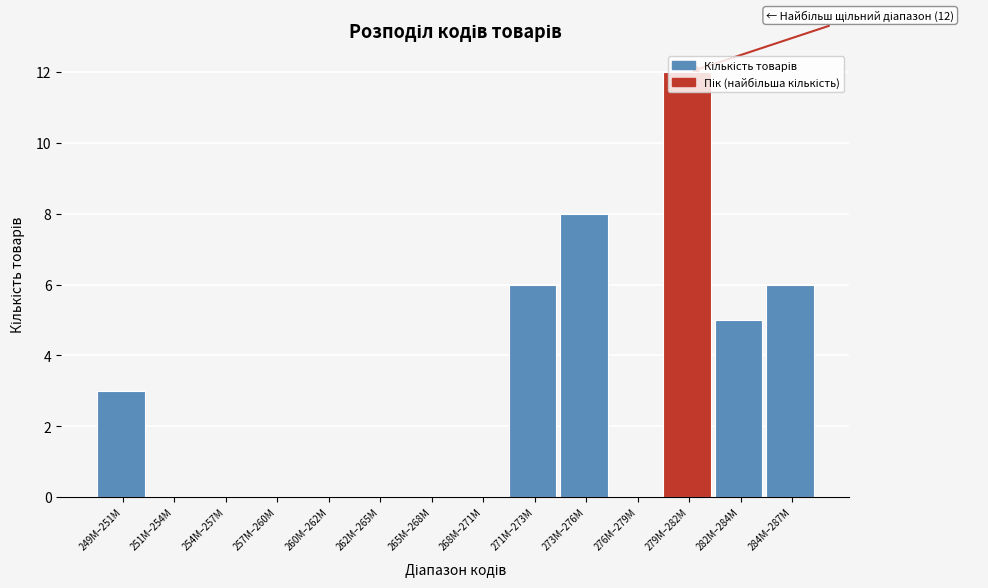

What is the maximum value shown in the chart?

12